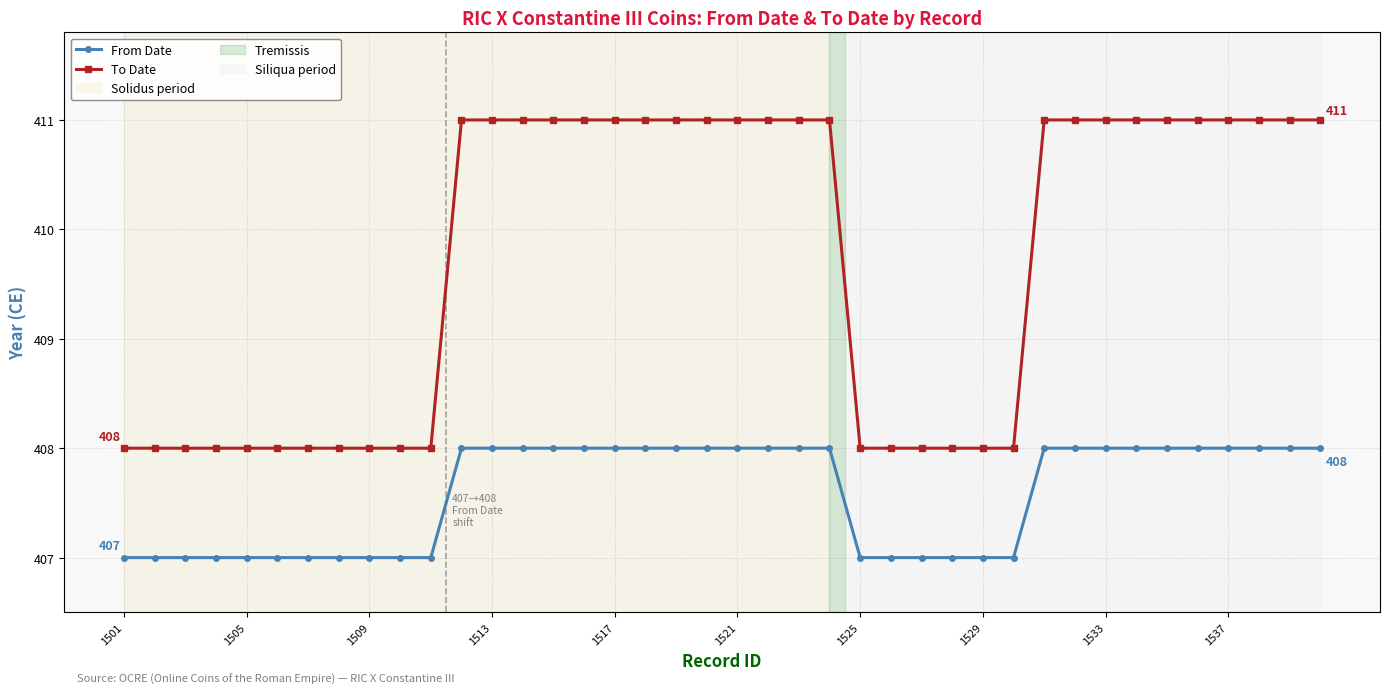

What is the highest value of the From Date series?

408